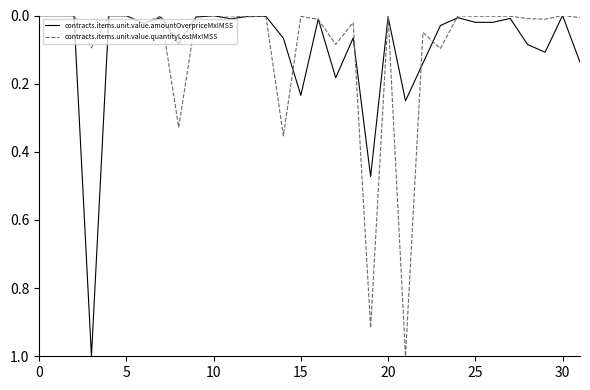

What is the highest value of the contracts.items.unit.value.quantityLostMxIMSS series?

1.0